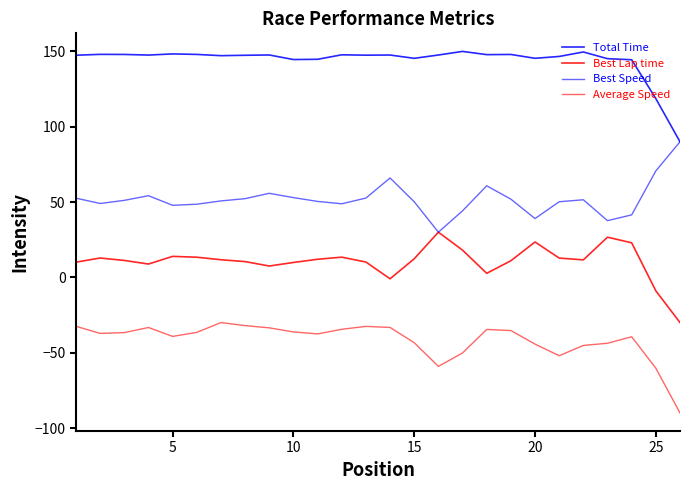

List the series in order of their peak value, lowest first.

Average Speed, Best Lap time, Best Speed, Total Time